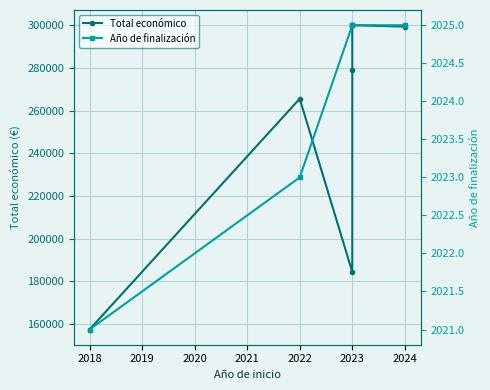

How many interior local peaks does the Total económico series have?

2